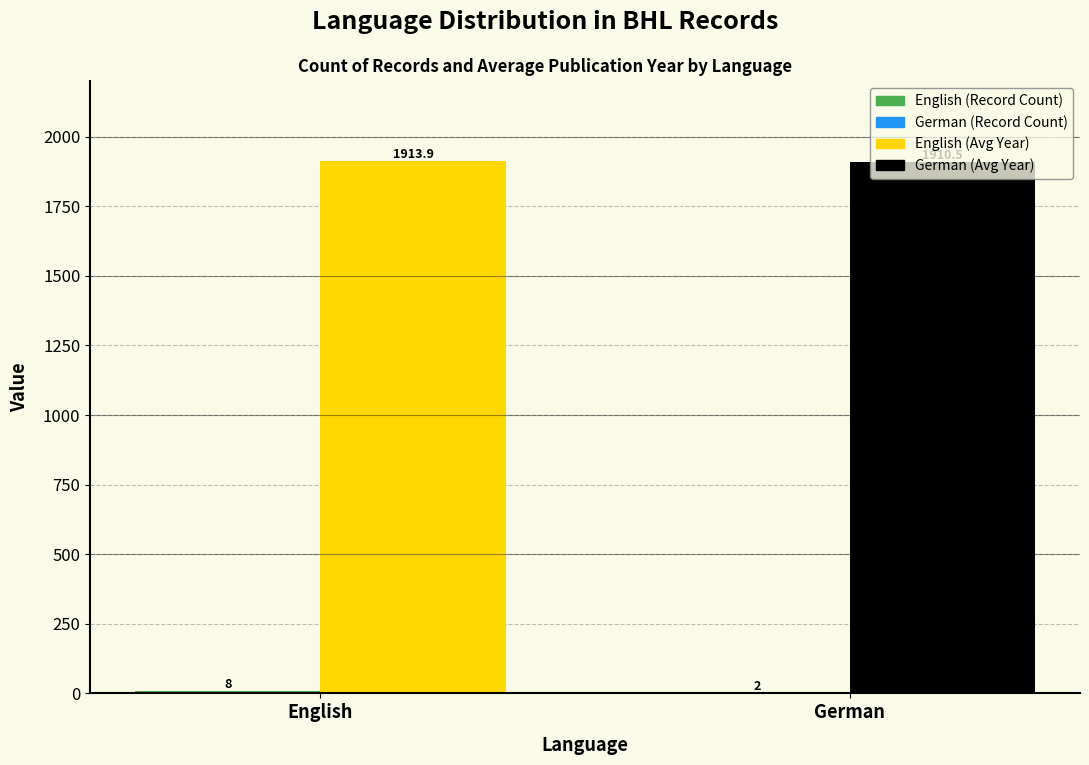

At which category is the sum across all series the highest?

English